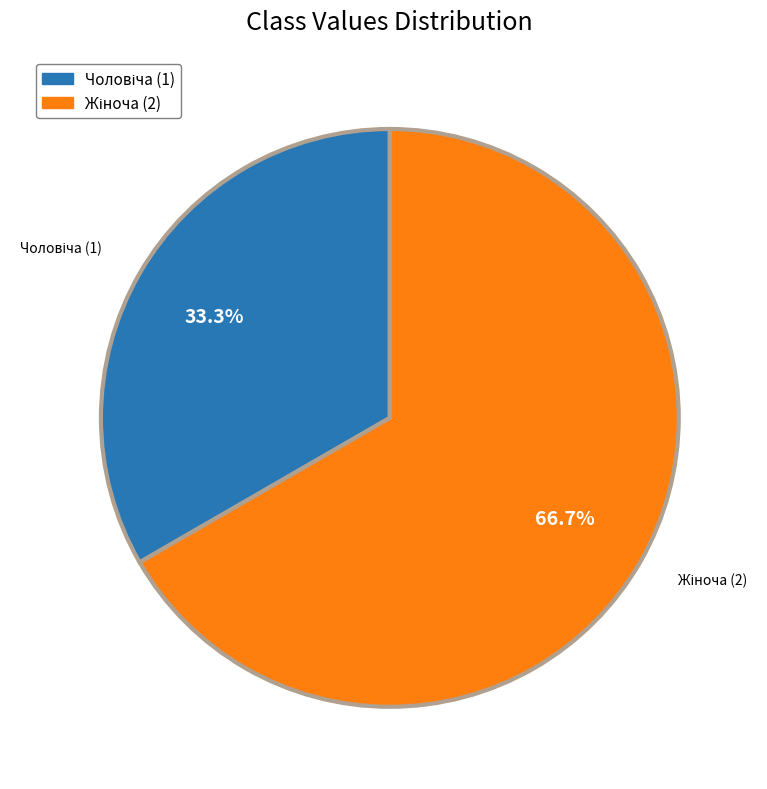

Is there a majority slice in this chart?

Yes